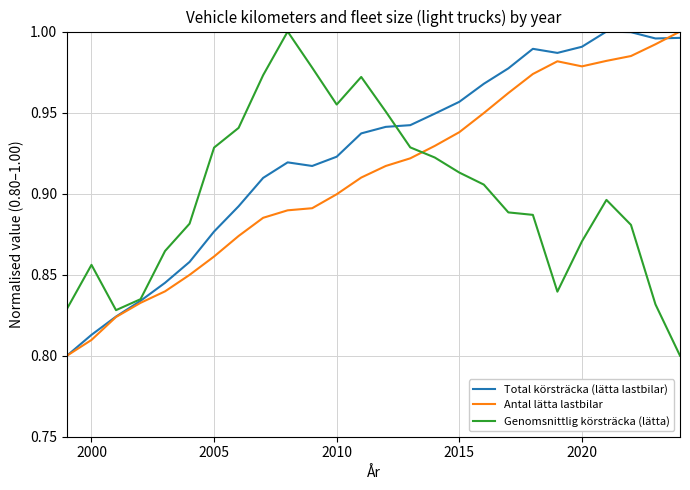

Which series has the largest total across all categories?

Total körsträcka (lätta lastbilar)